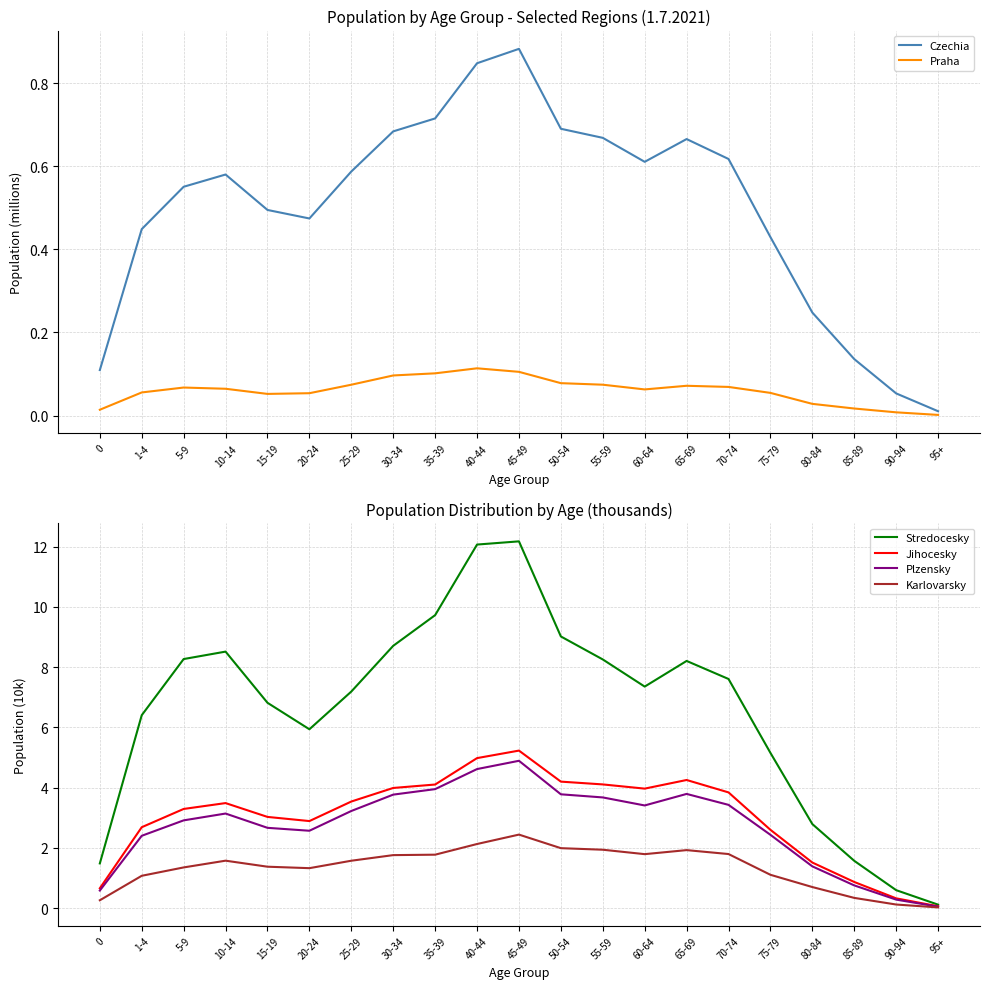

Rank the categories by Czechia value from lowest to highest.

95+, 90-94, 0, 85-89, 80-84, 75-79, 1-4, 20-24, 15-19, 5-9, 10-14, 25-29, 60-64, 70-74, 65-69, 55-59, 30-34, 50-54, 35-39, 40-44, 45-49